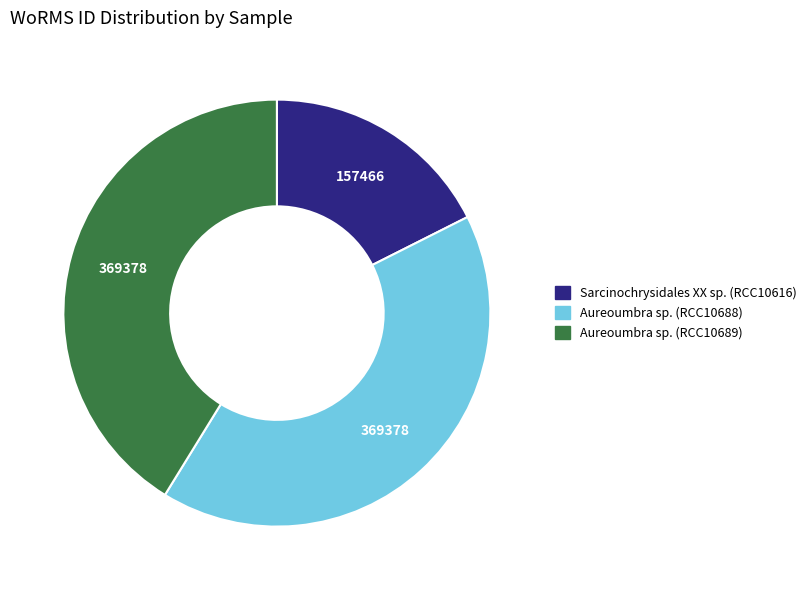

Combined, do Aureoumbra sp. (RCC10688) and Sarcinochrysidales XX sp. (RCC10616) account for over 50%?

Yes